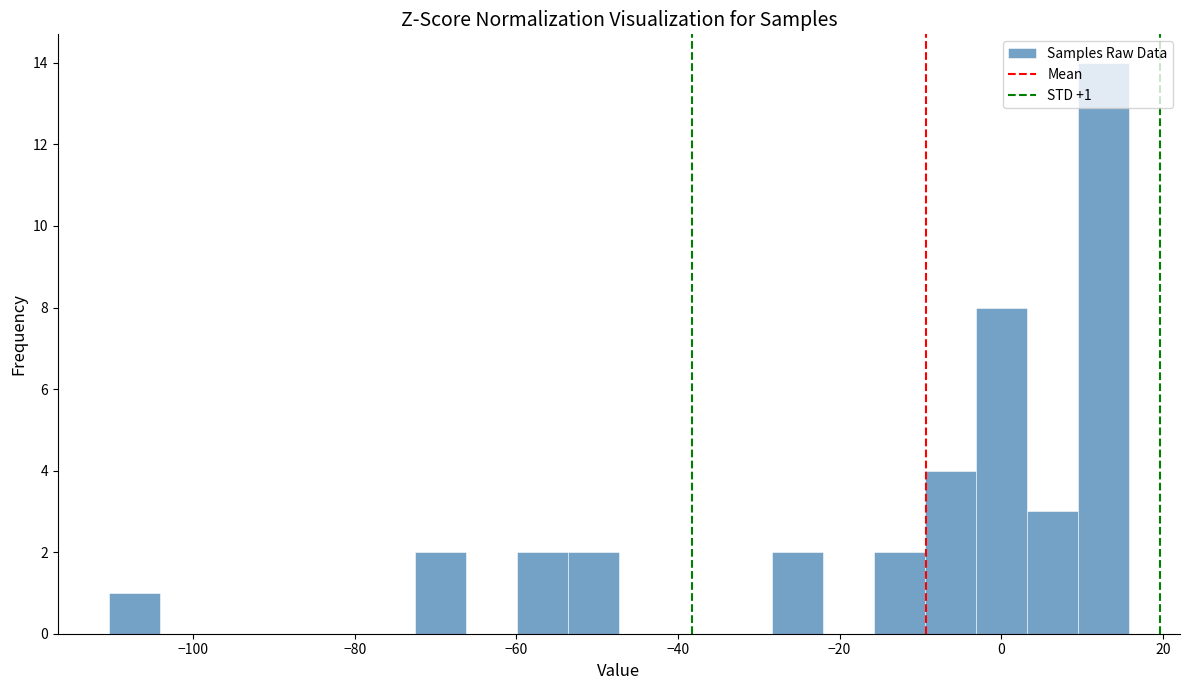

Read against the x-axis, roughly where is the centre of the tallest bar?

12